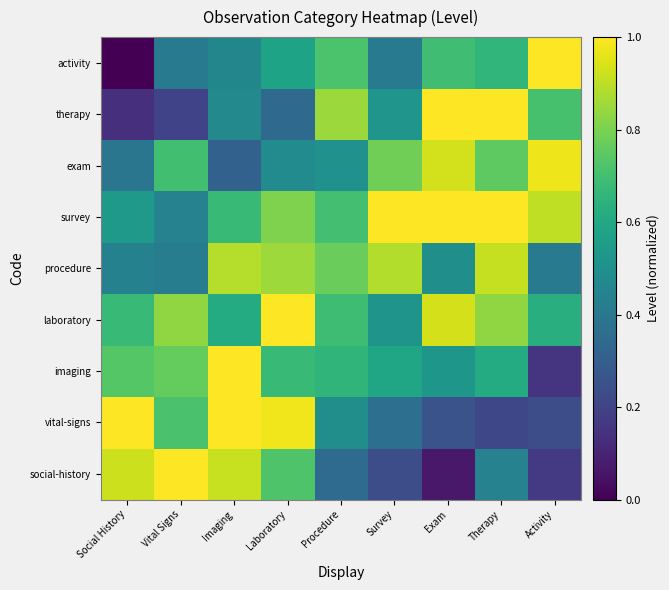

Reading left to right, list all the values displayed in this chart.

social-history: Social History=0.9	Vital Signs=1.0	Imaging=0.9	Laboratory=0.7	Procedure=0.3	Survey=0.2	Exam=0.1	Therapy=0.4	Activity=0.2
vital-signs: Social History=1.0	Vital Signs=0.7	Imaging=1.0	Laboratory=1.0	Procedure=0.5	Survey=0.4	Exam=0.3	Therapy=0.2	Activity=0.2
imaging: Social History=0.7	Vital Signs=0.8	Imaging=1.0	Laboratory=0.7	Procedure=0.7	Survey=0.6	Exam=0.5	Therapy=0.6	Activity=0.2
laboratory: Social History=0.7	Vital Signs=0.8	Imaging=0.6	Laboratory=1.0	Procedure=0.7	Survey=0.5	Exam=0.9	Therapy=0.8	Activity=0.6
procedure: Social History=0.4	Vital Signs=0.4	Imaging=0.9	Laboratory=0.9	Procedure=0.8	Survey=0.9	Exam=0.5	Therapy=0.9	Activity=0.4
survey: Social History=0.5	Vital Signs=0.4	Imaging=0.7	Laboratory=0.8	Procedure=0.7	Survey=1.0	Exam=1.0	Therapy=1.0	Activity=0.9
exam: Social History=0.4	Vital Signs=0.7	Imaging=0.3	Laboratory=0.5	Procedure=0.5	Survey=0.8	Exam=0.9	Therapy=0.8	Activity=1.0
therapy: Social History=0.1	Vital Signs=0.2	Imaging=0.5	Laboratory=0.3	Procedure=0.8	Survey=0.5	Exam=1.0	Therapy=1.0	Activity=0.7
activity: Social History=0.0	Vital Signs=0.4	Imaging=0.5	Laboratory=0.6	Procedure=0.7	Survey=0.4	Exam=0.7	Therapy=0.7	Activity=1.0